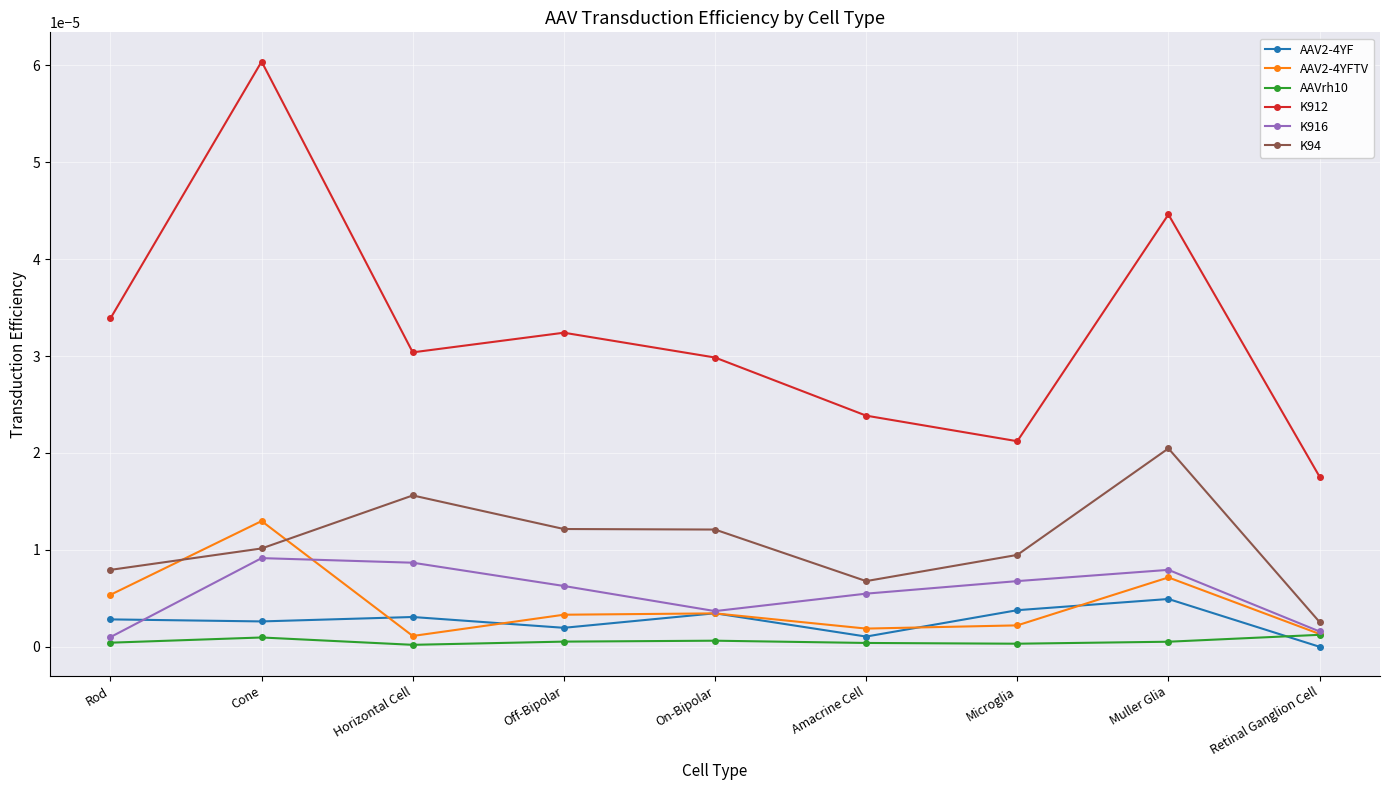

How many times do AAV2-4YFTV and K94 cross each other?

2